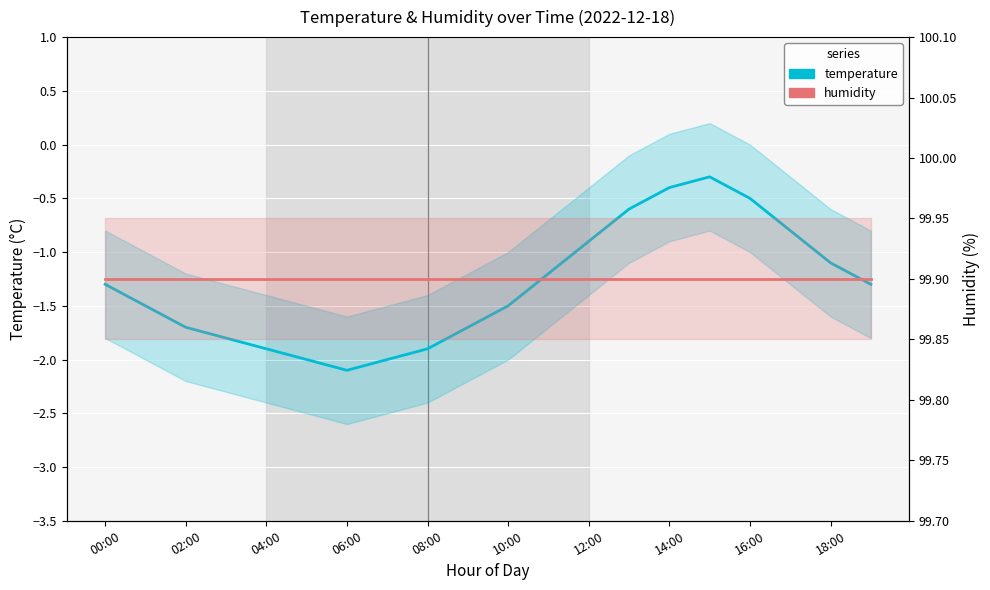

How many lines are shown in the chart?

2